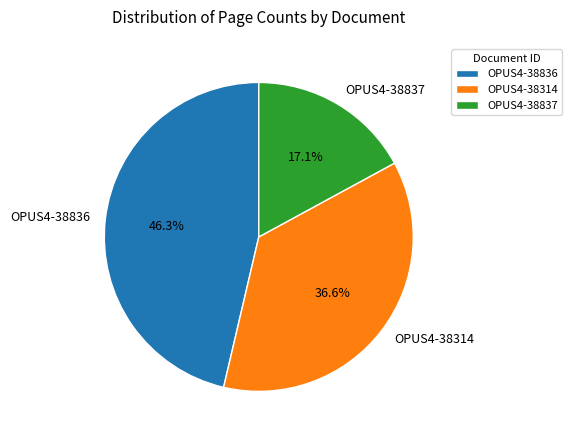

To the nearest percent, what percentage of the pie is OPUS4-38837?

17%